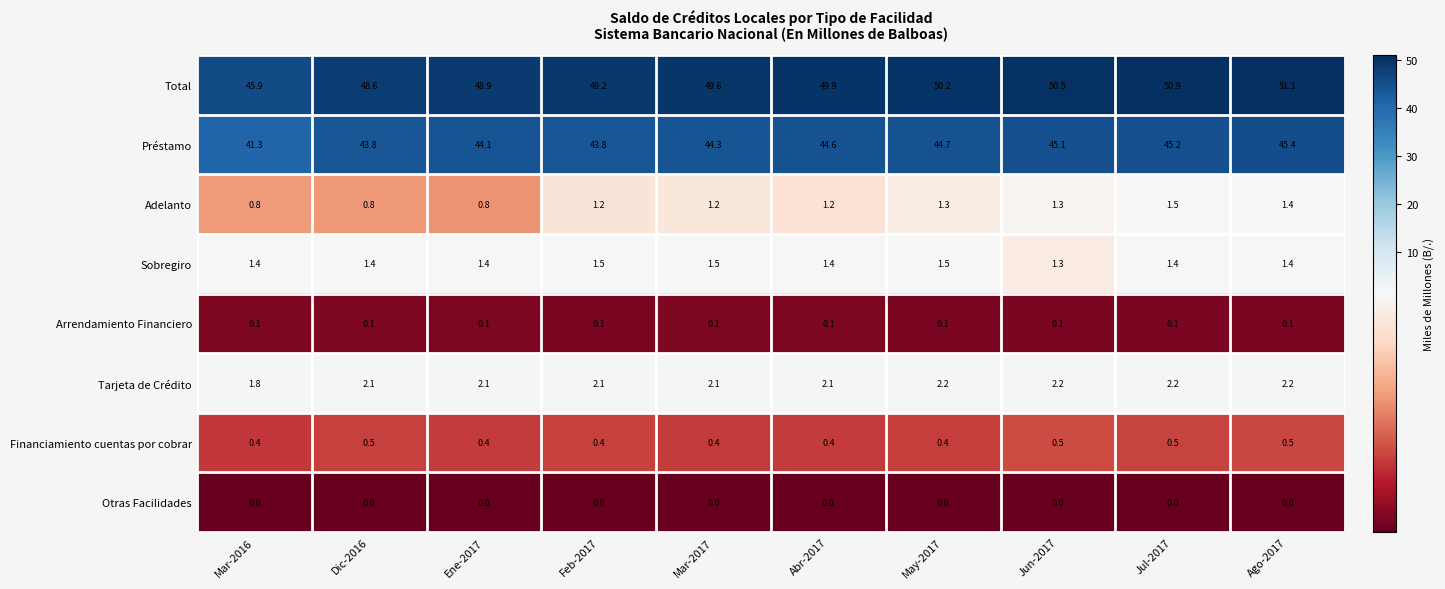

Which series has the largest range (max minus min)?

Total